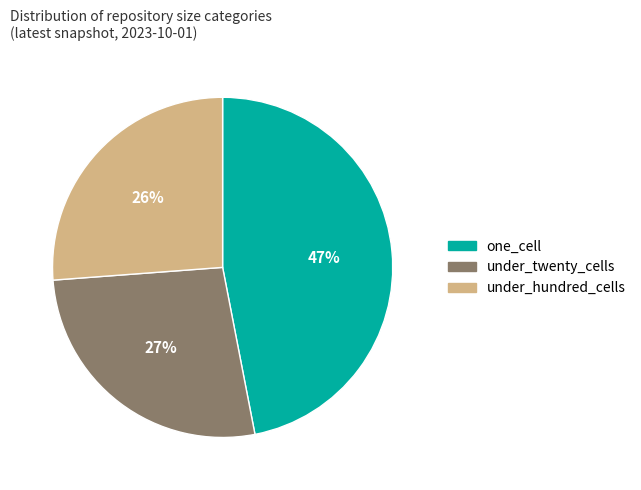

To the nearest percent, what is the average slice percentage?

33%